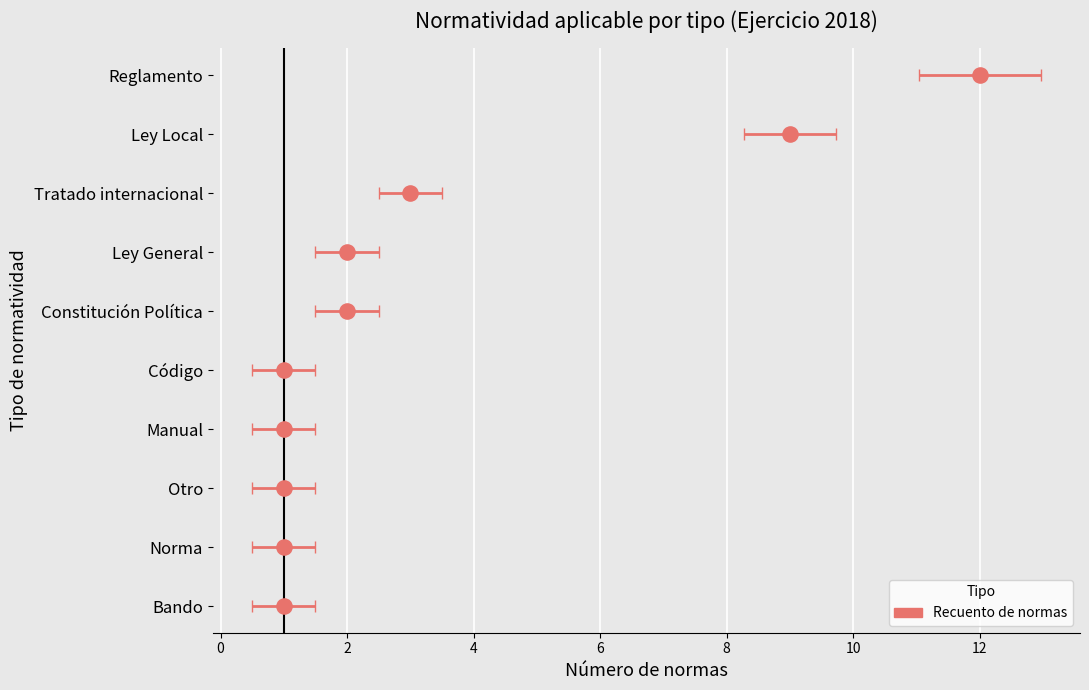

Approximately how many times larger is the value at 0 compared to 6?

0.2